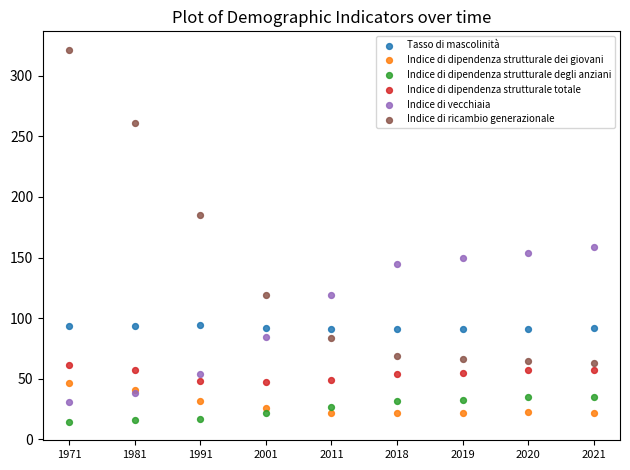

Which series reaches the minimum Y coordinate?

Indice di dipendenza strutturale degli anziani